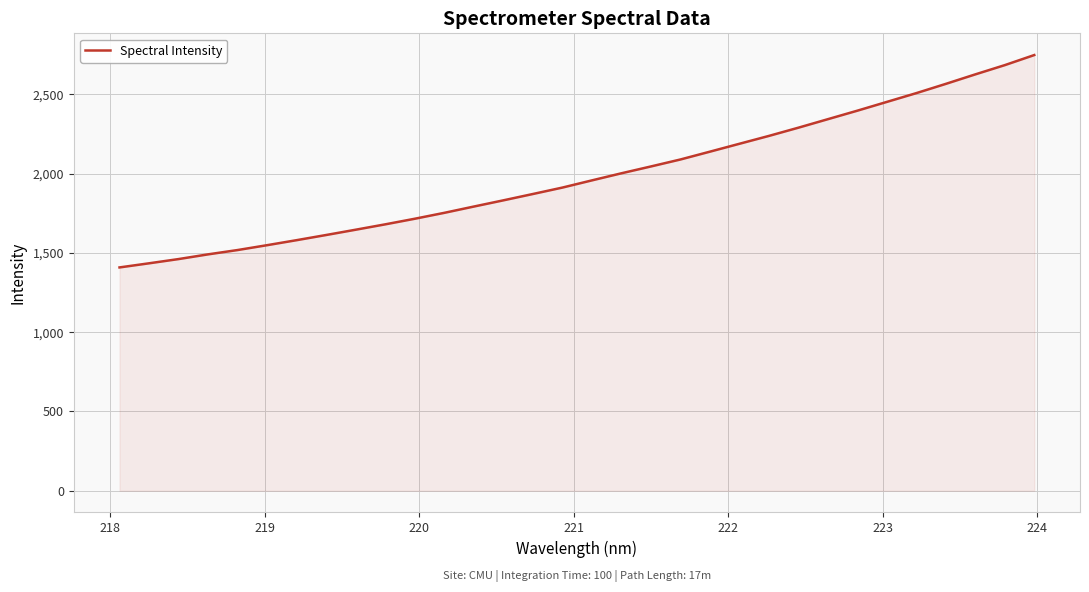

What is the difference between the maximum and minimum values?

1339.3